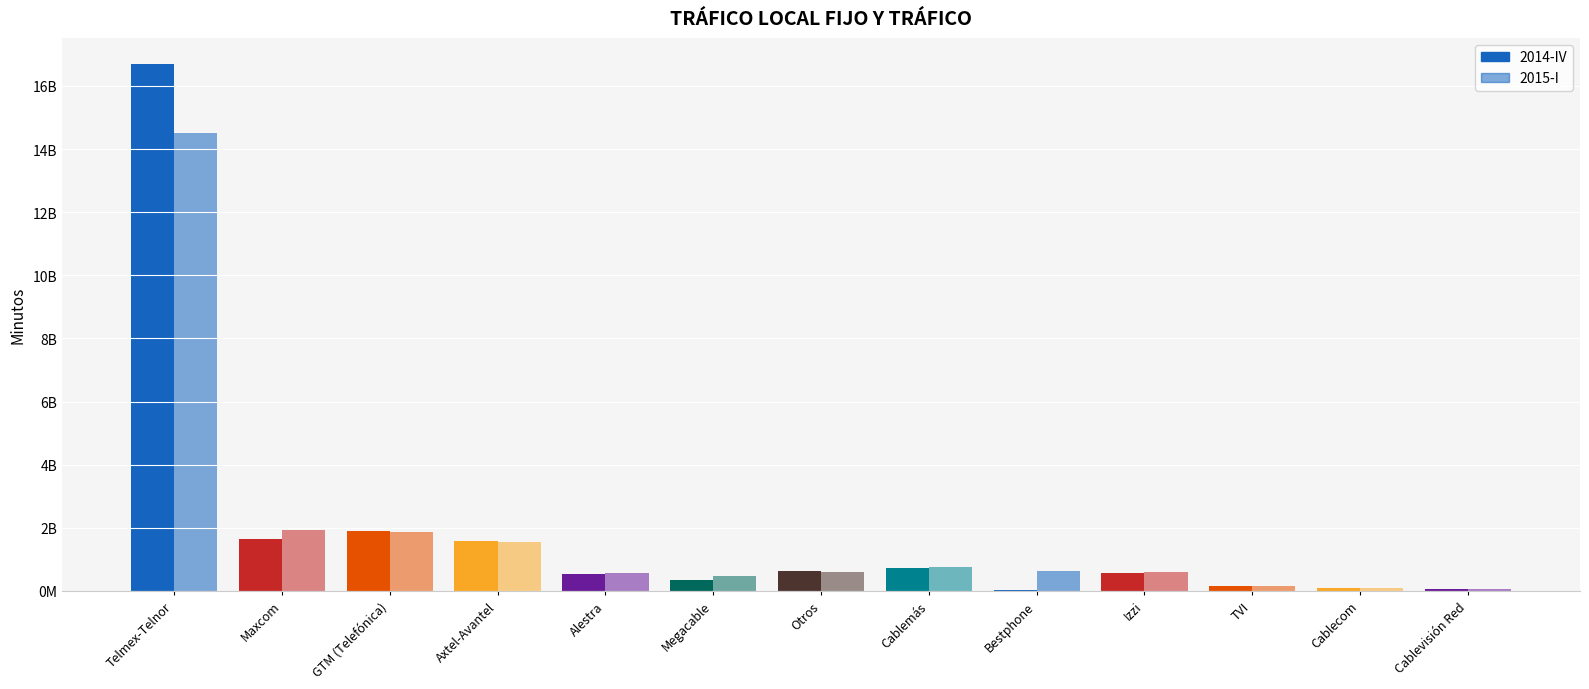

What is the average value of the 2014-IV series?

1916547654